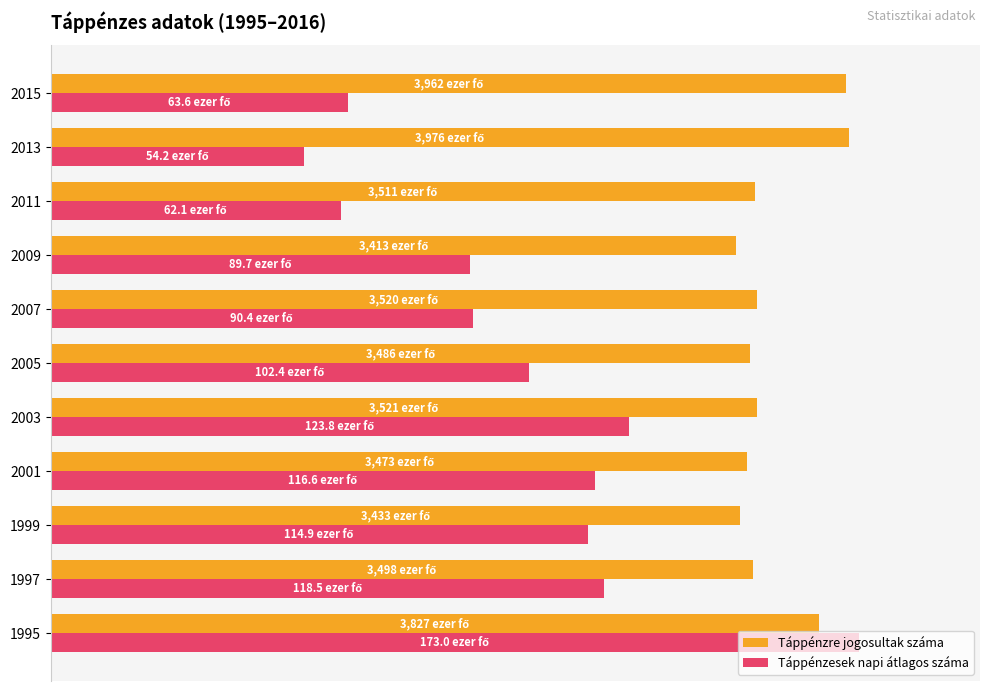

How many values in the Táppénzre jogosultak száma series are below 87?

5